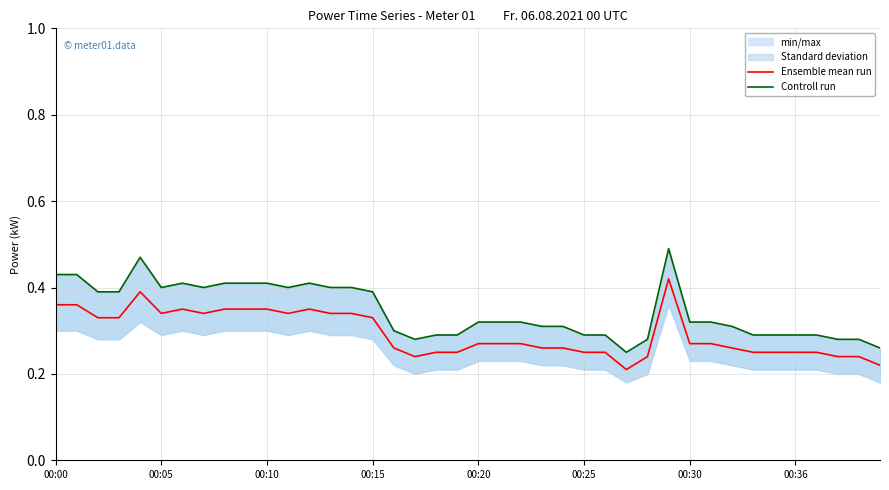

In Ensemble mean run, how many points are higher than both neighbors (excluding endpoints)?

4